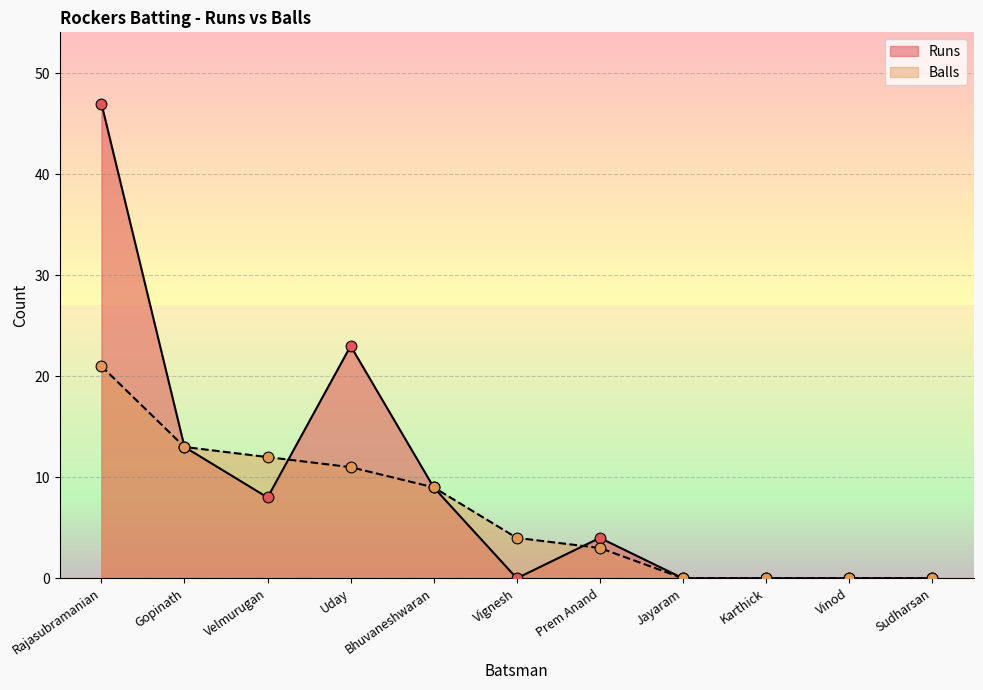

Which series has the widest spread of Y values?

Runs